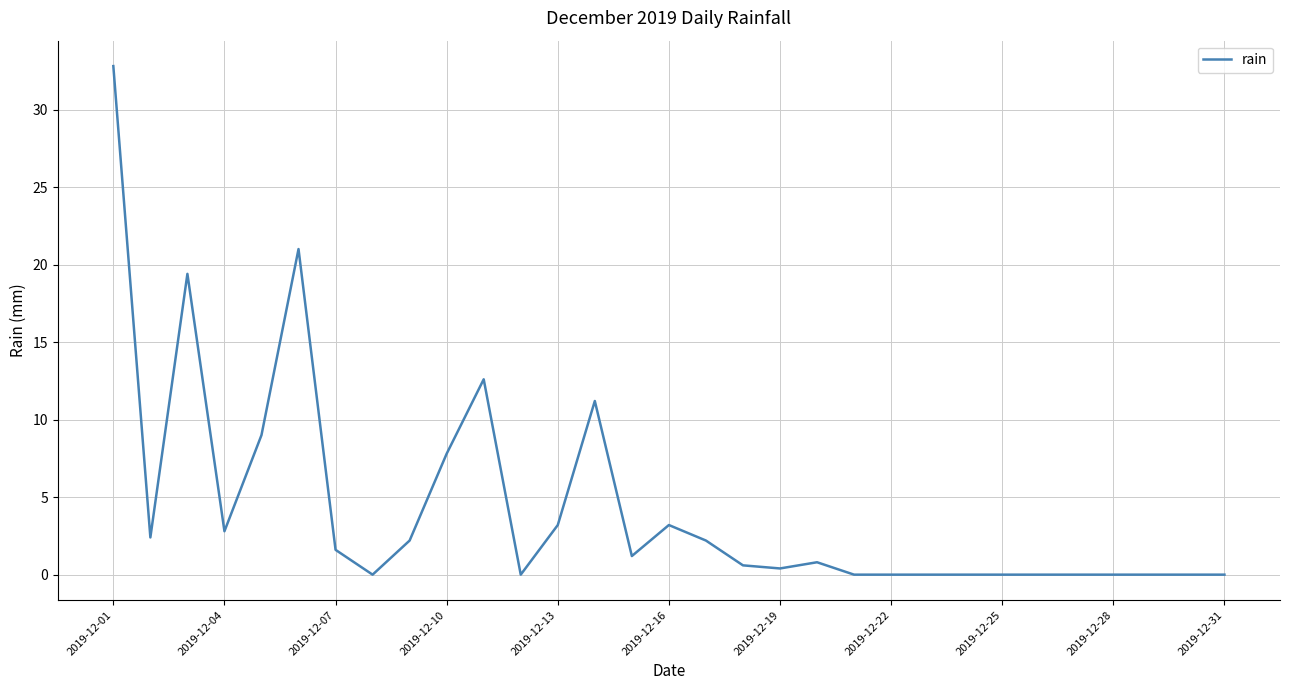

What is the greatest value displayed?

32.8